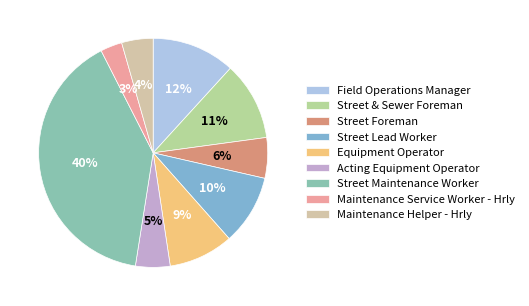

Which category has the biggest portion of the pie?

Street Maintenance Worker